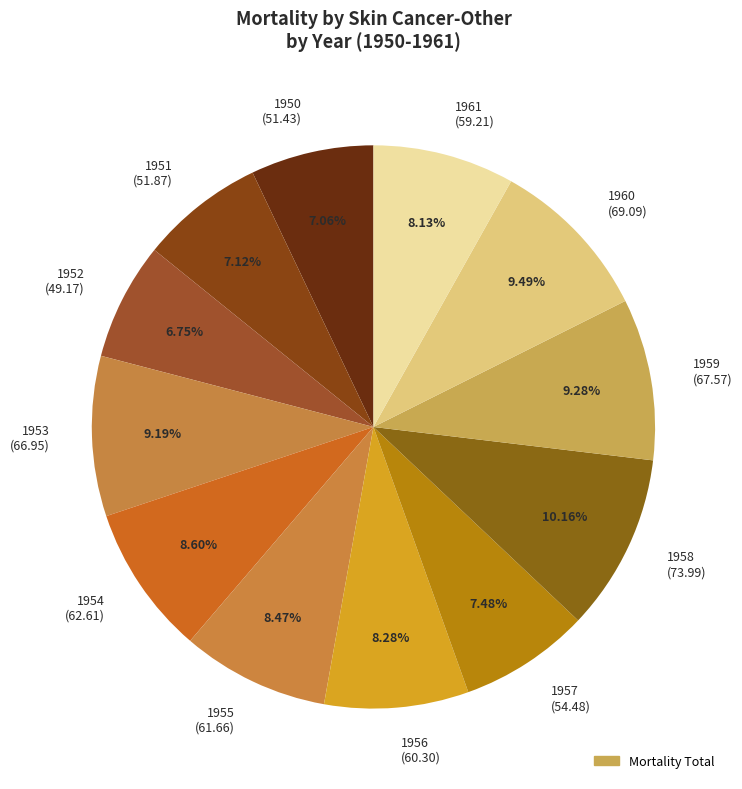

Is there a majority slice in this chart?

No